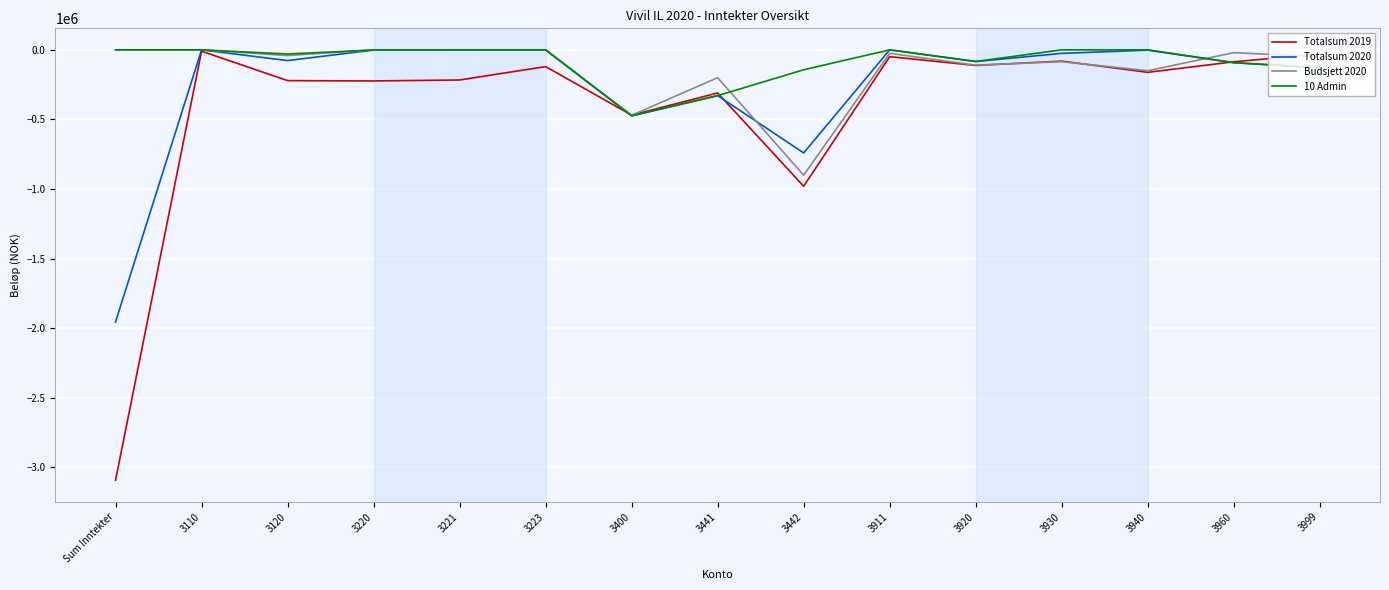

Which label corresponds to the smallest value in the chart?

Sum Inntekter